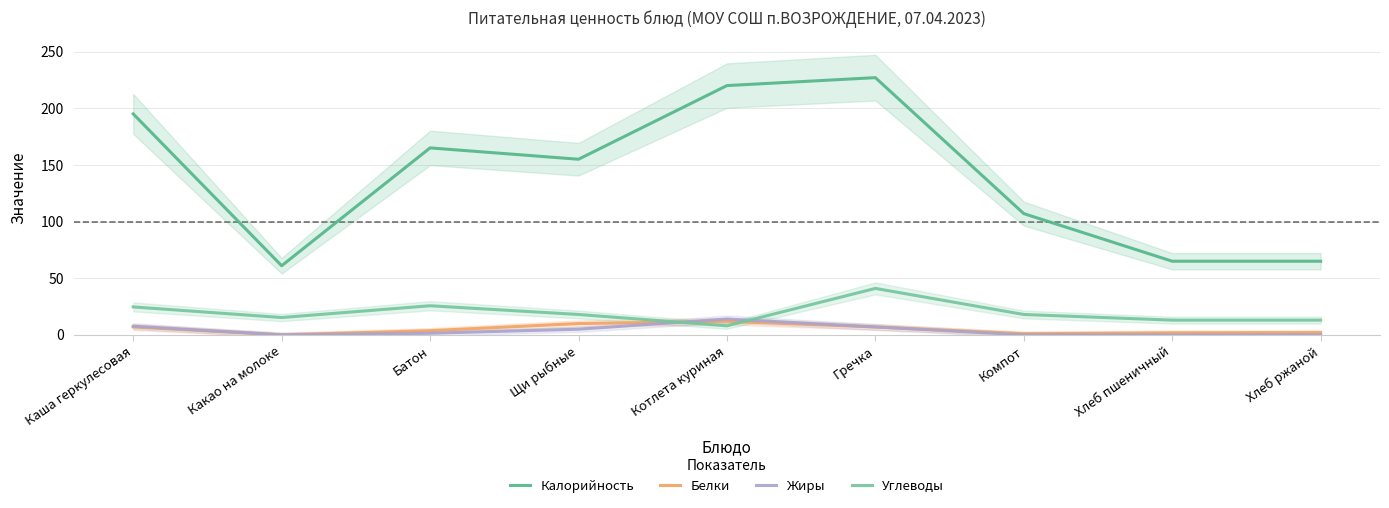

Where is the first local maximum for Углеводы?

Батон